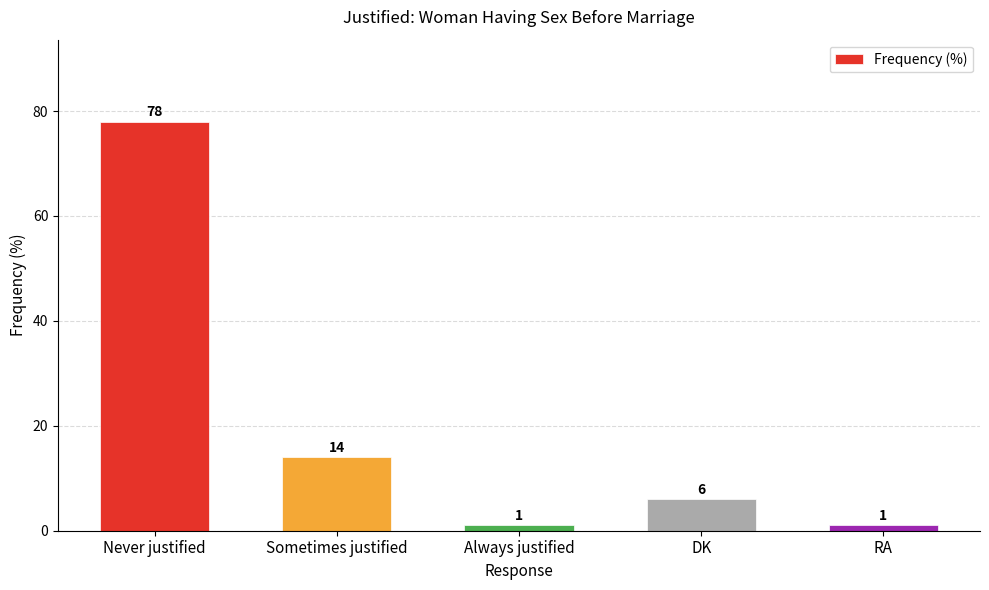

Between DK and Always justified, which is larger?

DK